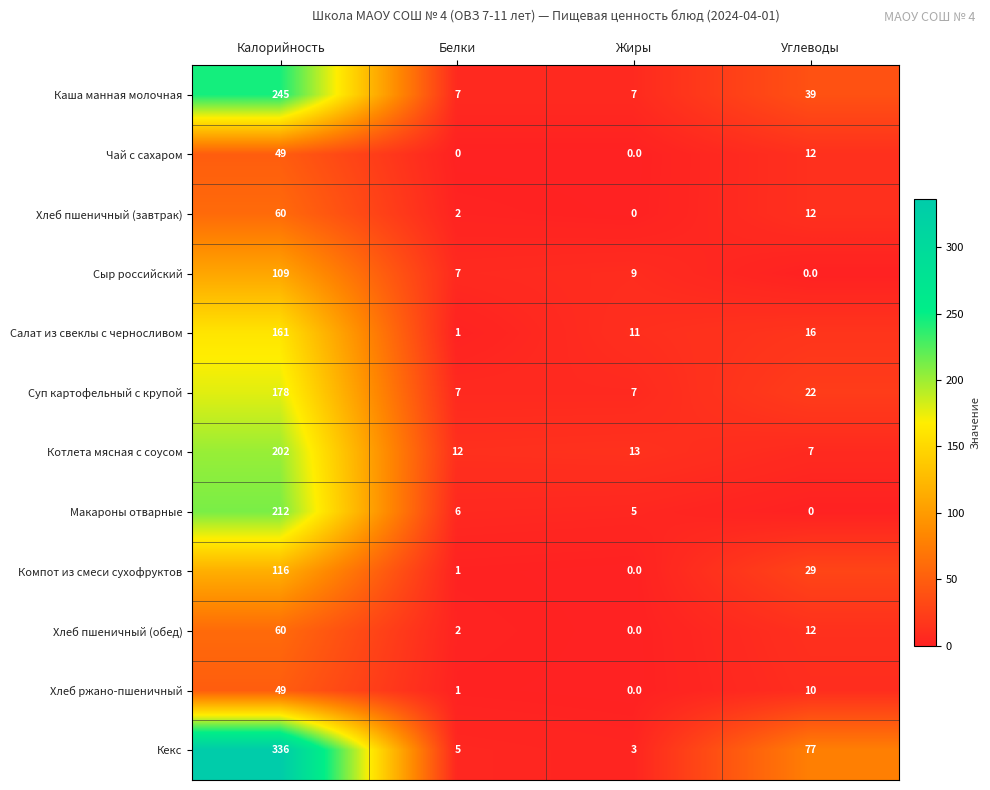

Is it true that Чай с сахаром equals -16 at Белки?

False